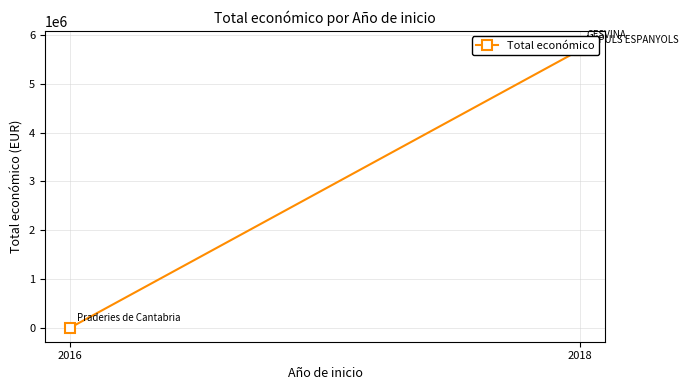

True or false: the data shows 11452 at 2016.

False